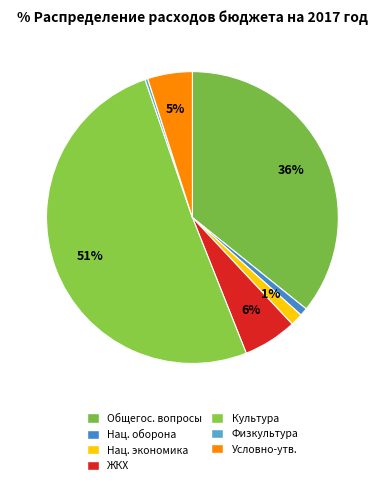

How many segments does this pie chart have?

7